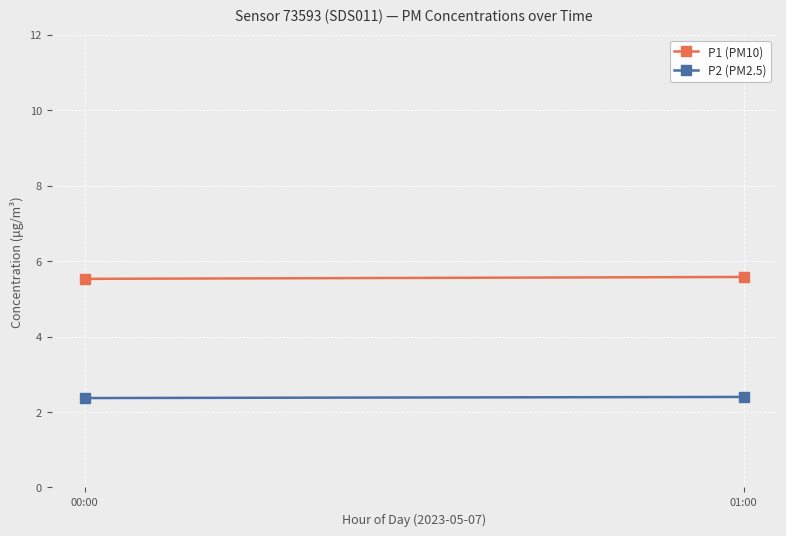

The value of P1 (PM10) at 00:00 is 9.0. True or false?

False